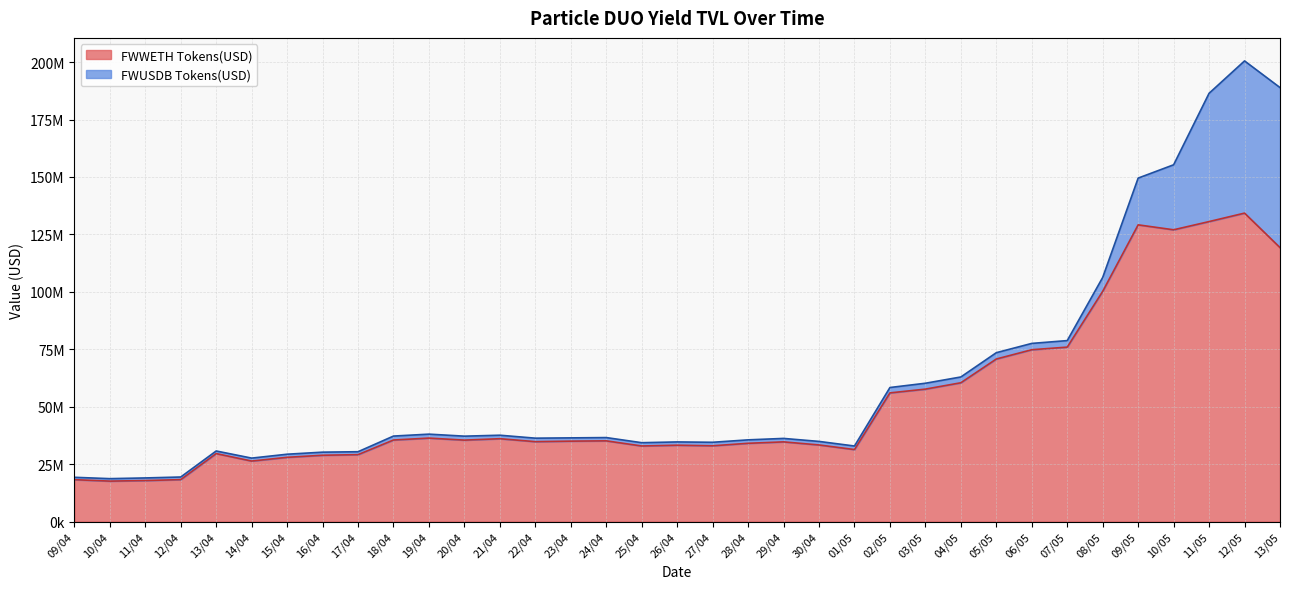

What is the sum of all blast TVL values?

2125592428.1